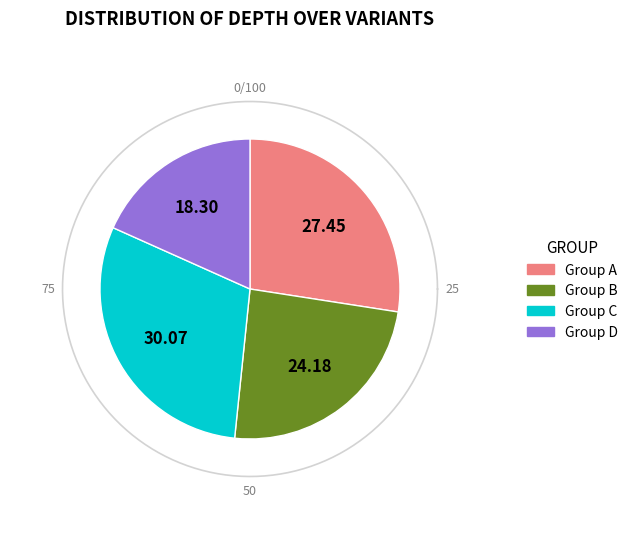

Is it true that 46432217 is 28% of the pie?

False